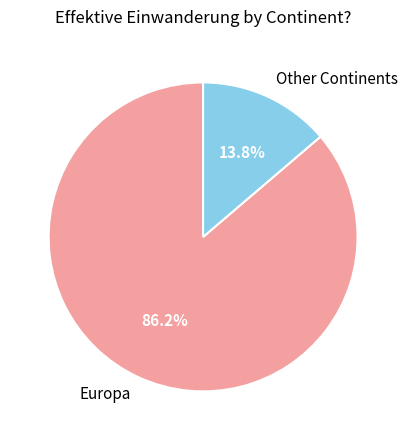

Which has a higher value, Europa or Other Continents?

Europa